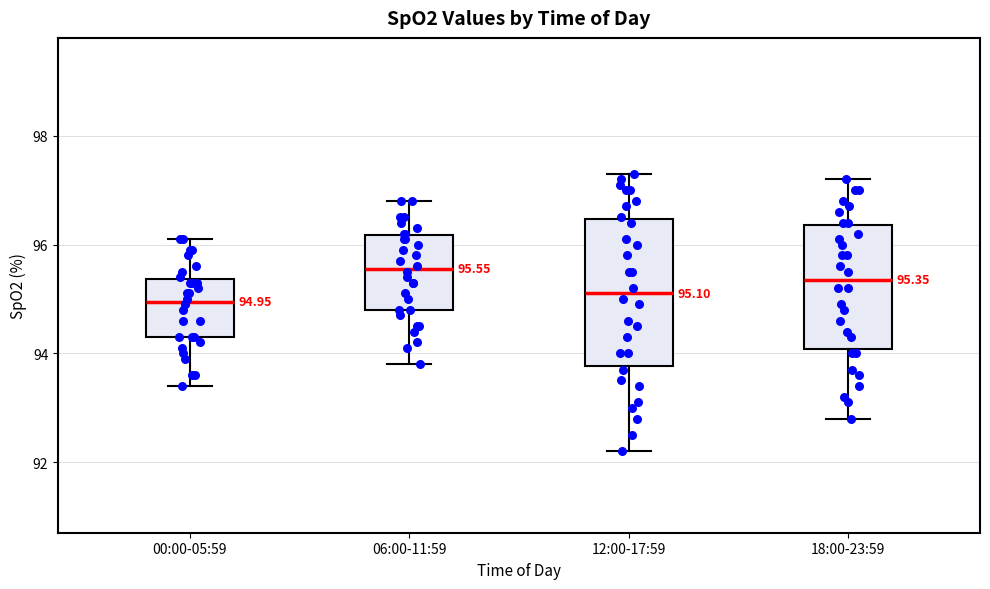

Which box is the tallest, from its lower edge to its upper edge?

12:00-17:59